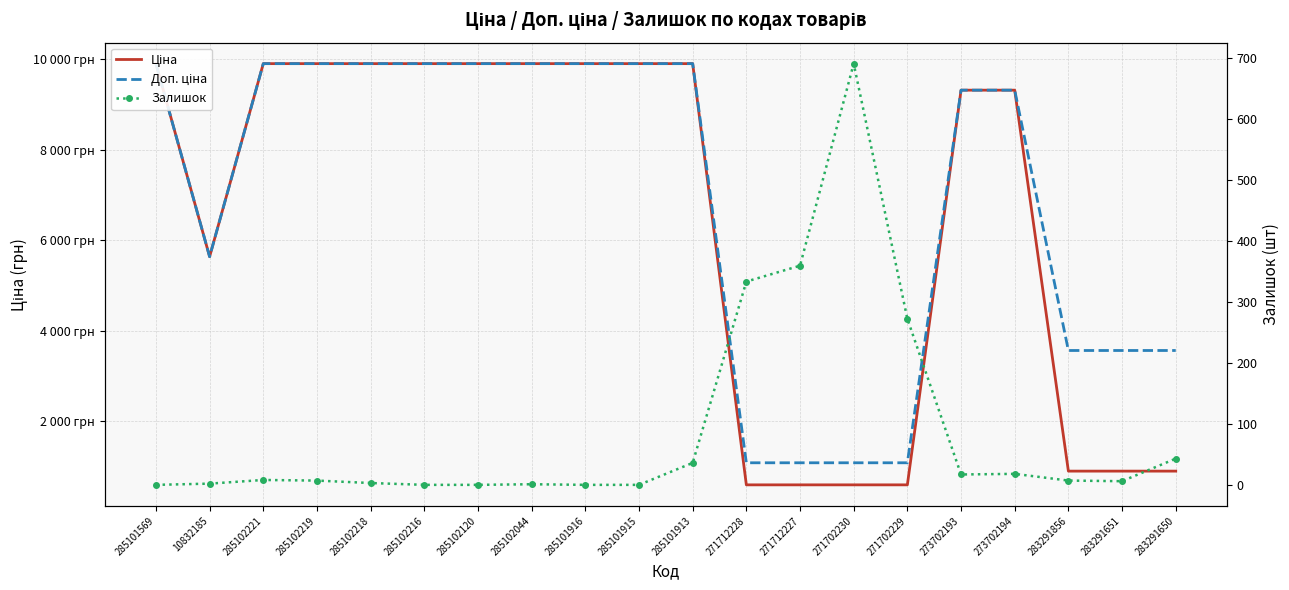

Which category has the lowest value in the Залишок series?

285101569